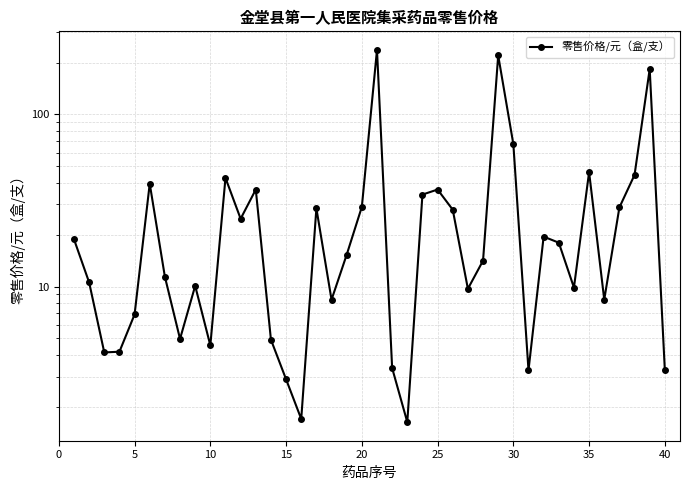

Does the chart have visible grid lines?

Yes